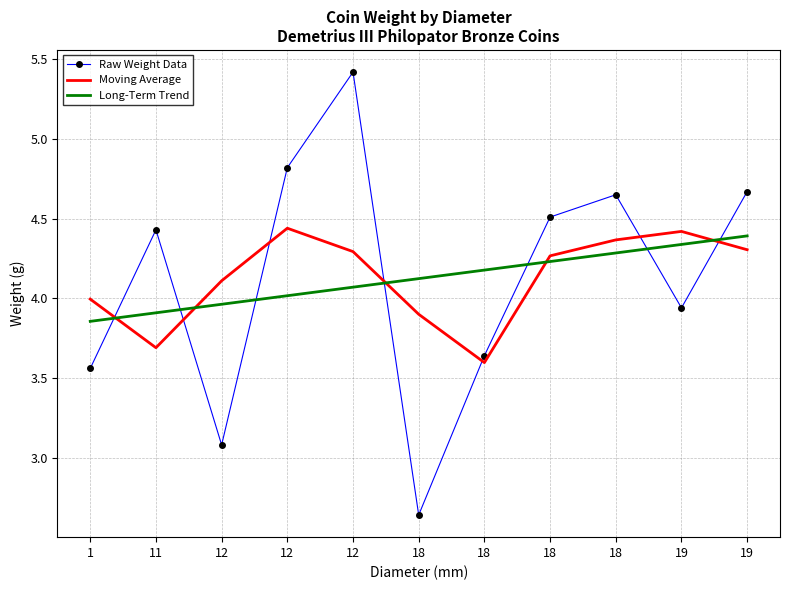

How many times do Long-Term Trend and Raw Weight Data cross each other?

7